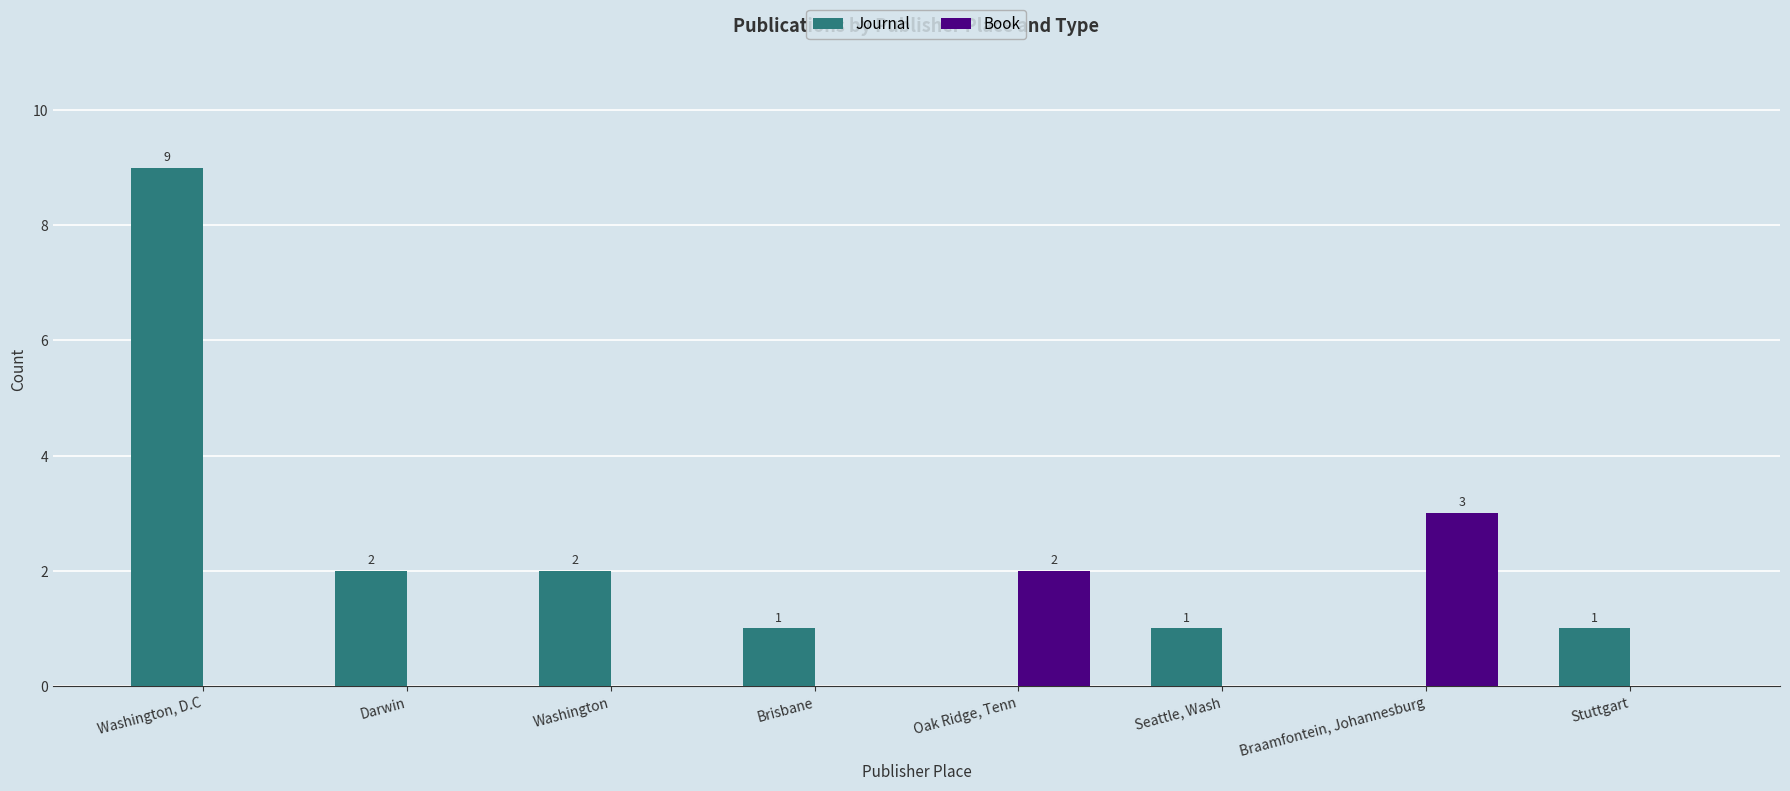

Between Washington, D.C and Seattle, Wash, which series saw the biggest shift?

Journal